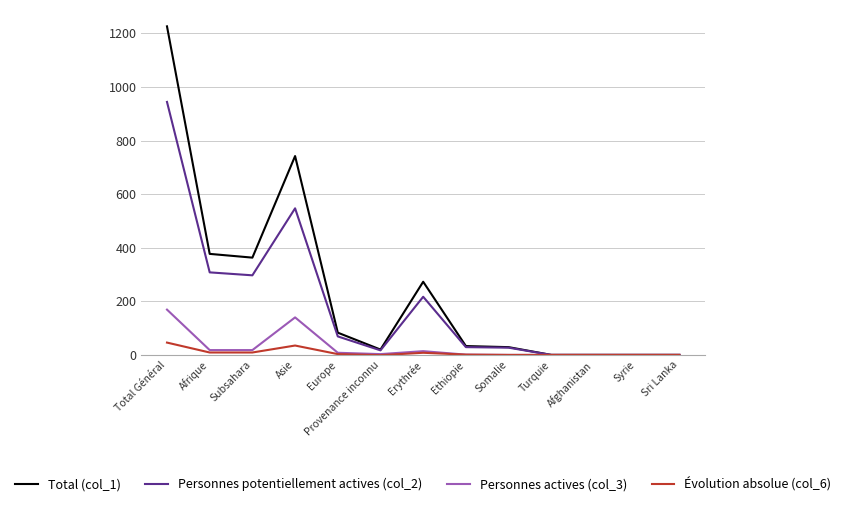

What is the difference between the Évolution absolue (col_6) values at Provenance inconnu and Total Général?

47